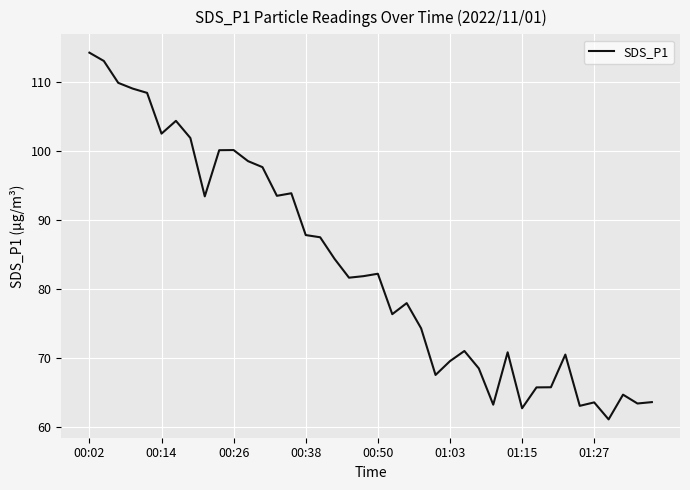

Count the number of data series in this chart.

1